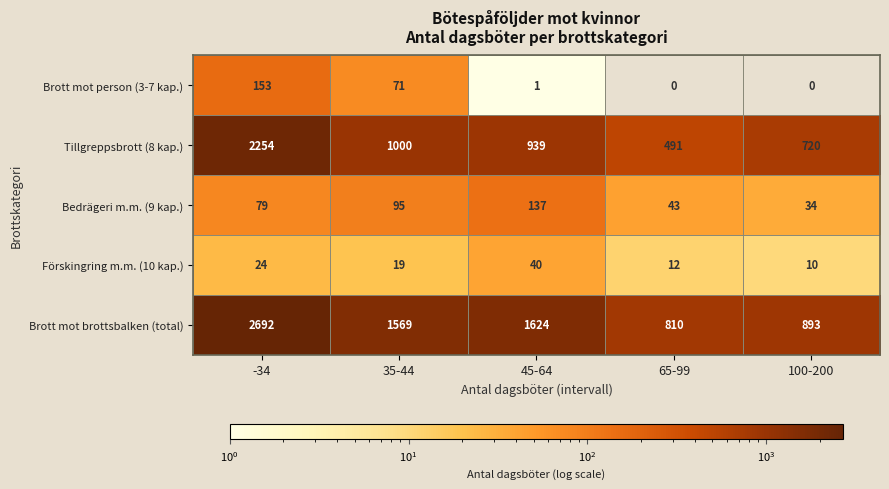

True or false: Brott mot brottsbalken (total) has a value of 240 at 65-99.

False